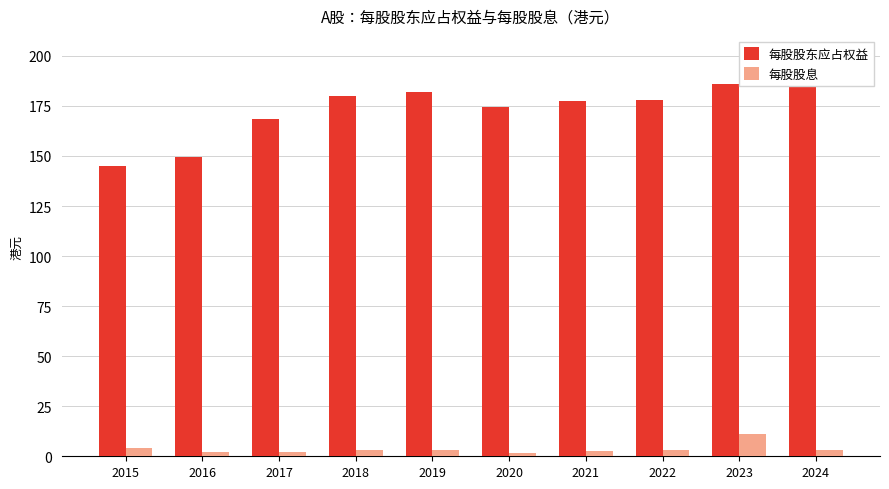

At which label does 每股股息 reach its minimum?

2020